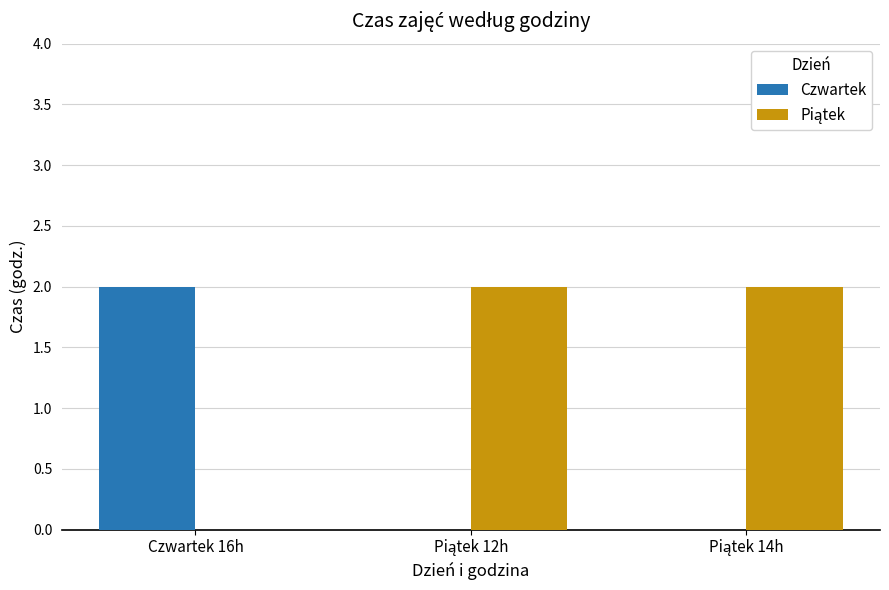

The Czwartek series shows 0 at Czwartek 16h. True or false?

False